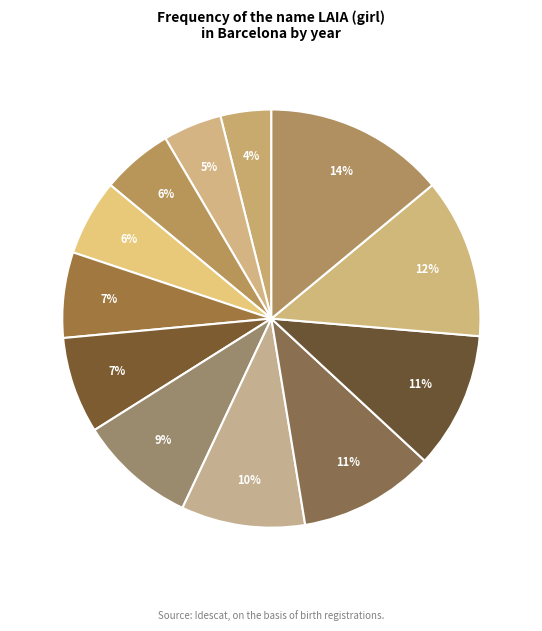

How many segments does this pie chart have?

12